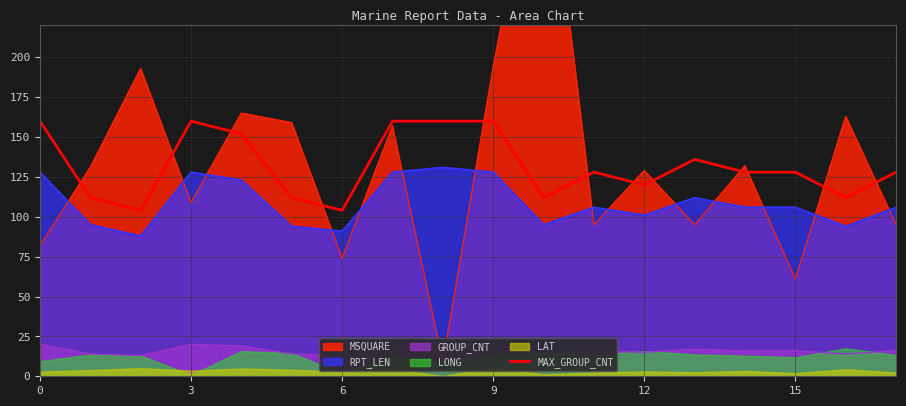

Reading left to right, what are all the values shown in this chart?

160	112	104	160	152	112	104	160	160	160	112	128	120	136	128	128	112	128